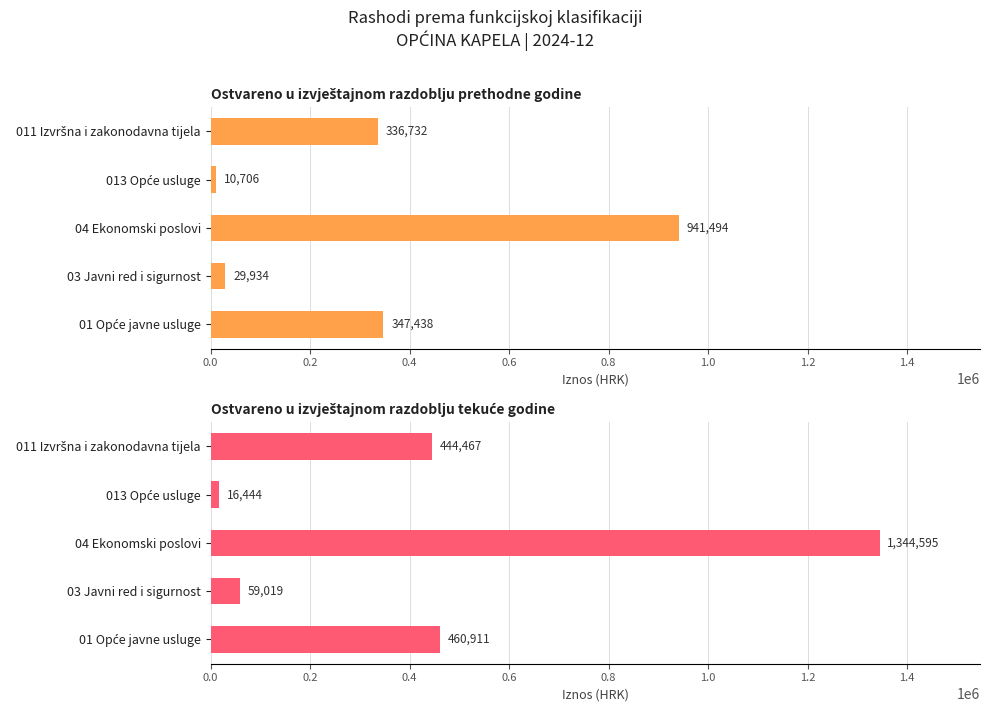

How many data points in Ostvareno u izvještajnom razdoblju prethodne godine are less than 336732?

2